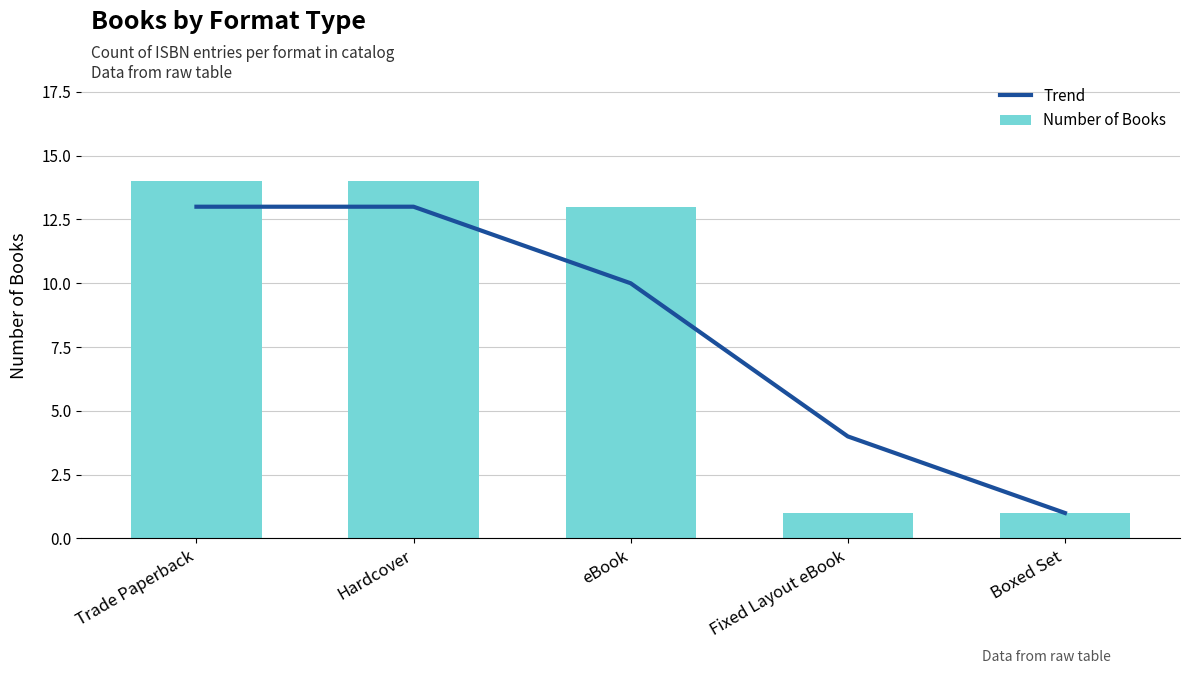

What is the difference between the maximum and second lowest values in the Number of Books series?

13